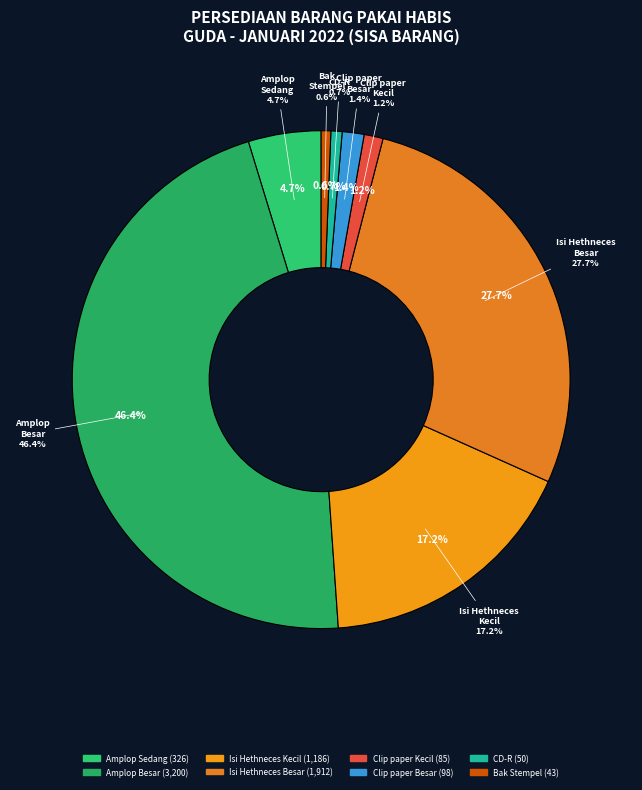

What is the change in value from aman (Isi Hethneces besar) to aman (Bak Stempel)?

-1869